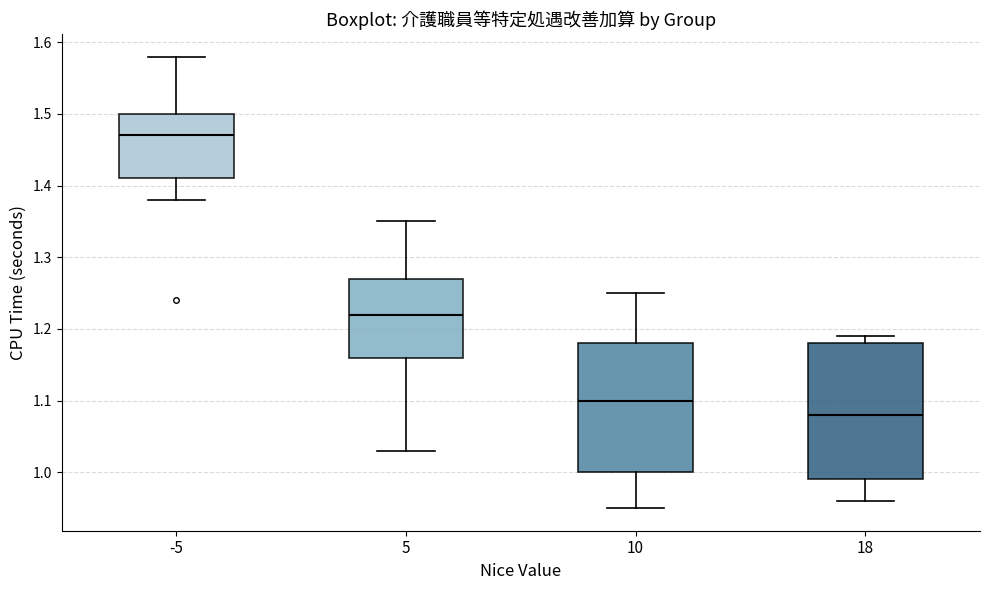

Reading left to right, read every box against the y-axis: the position of its median line, the range the box covers, and the ends of its whiskers. The values are not printed on the chart, so give them approximately, as read against the axis.

-5: median 1.47, box 1.41 to 1.50, whiskers 1.38 to 1.58
5: median 1.22, box 1.16 to 1.27, whiskers 1.03 to 1.35
10: median 1.10, box 1.00 to 1.18, whiskers 0.95 to 1.25
18: median 1.08, box 0.99 to 1.18, whiskers 0.96 to 1.19